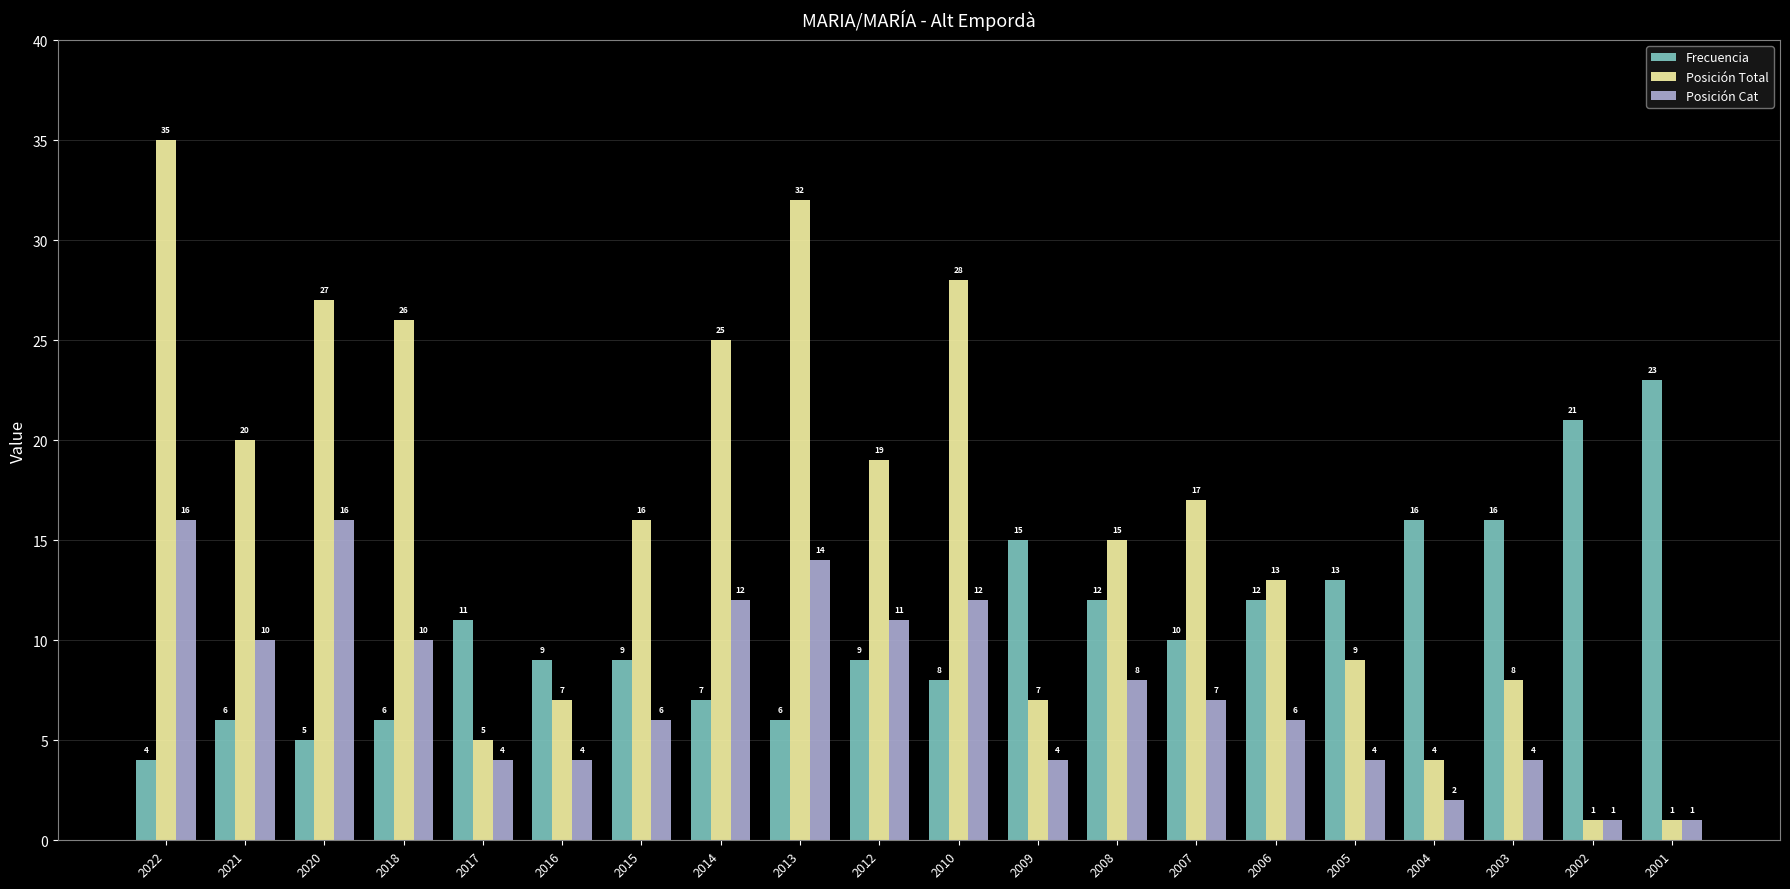

True or false: Posición Total has a value of 21 at 2008.

False